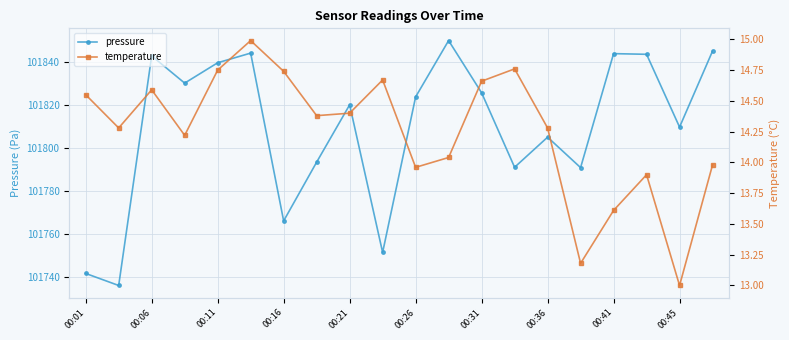

True or false: temperature and pressure cross at least once.

False